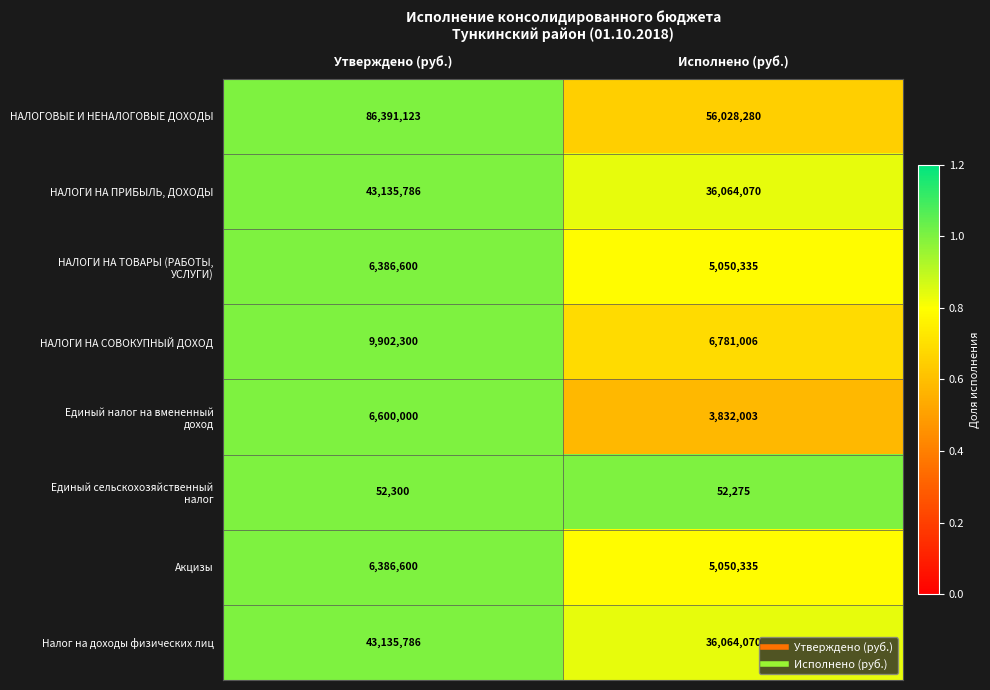

What is the sum of the НАЛОГОВЫЕ И НЕНАЛОГОВЫЕ ДОХОДЫ values at Утверждено (руб.) and Исполнено (руб.)?

142419403